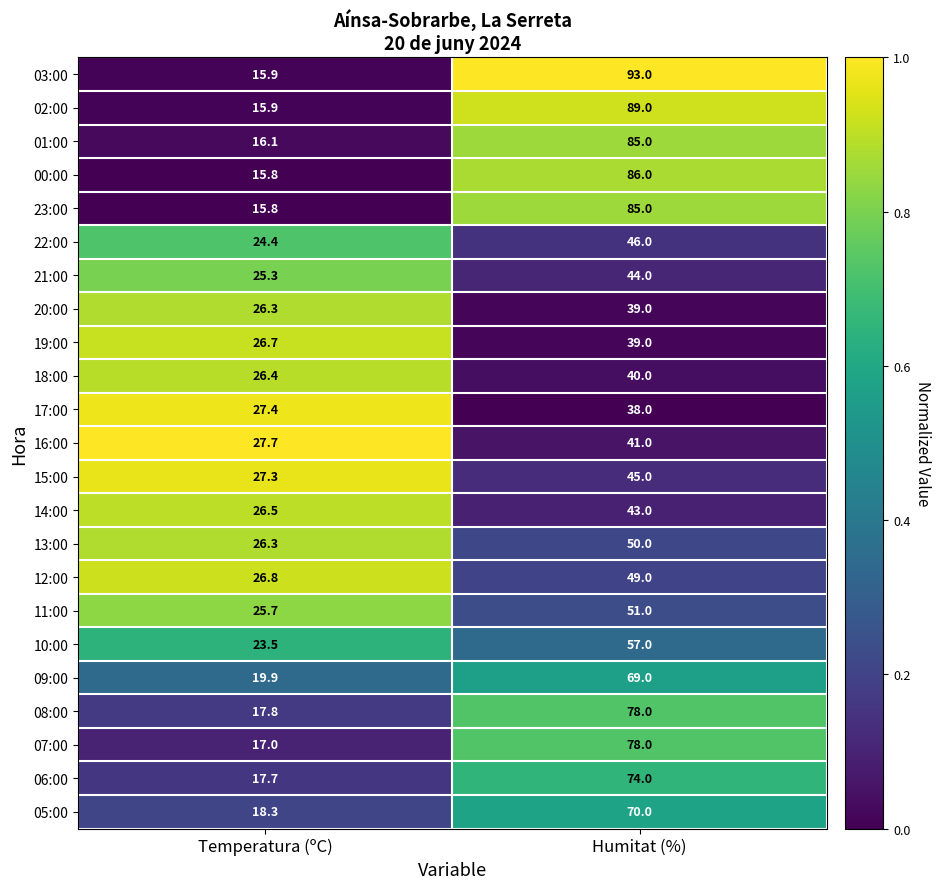

What is the sum of all 01:00 values?

101.1